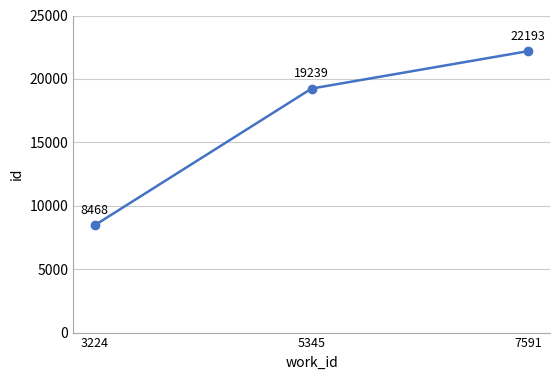

What is the difference between the values at 3224 and 7591?

13725